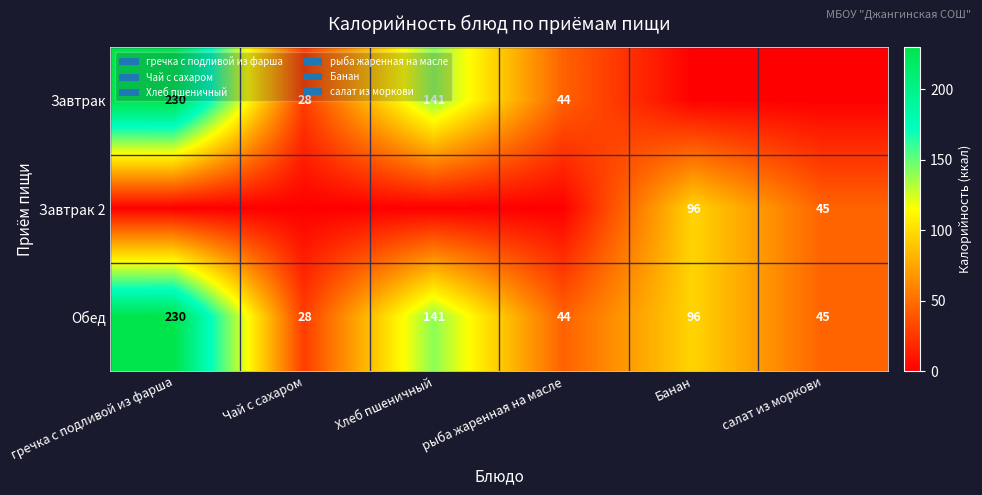

Is it true that Завтрак equals 230 at гречка с подливой из фарша?

True